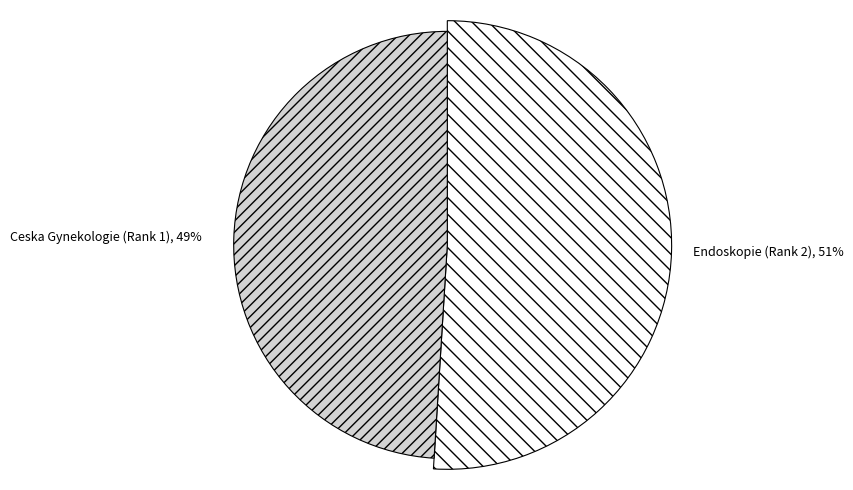

What is the ratio of the value at Ceska Gynekologie (Rank 1) to the value at Endoskopie (Rank 2)?

1.0